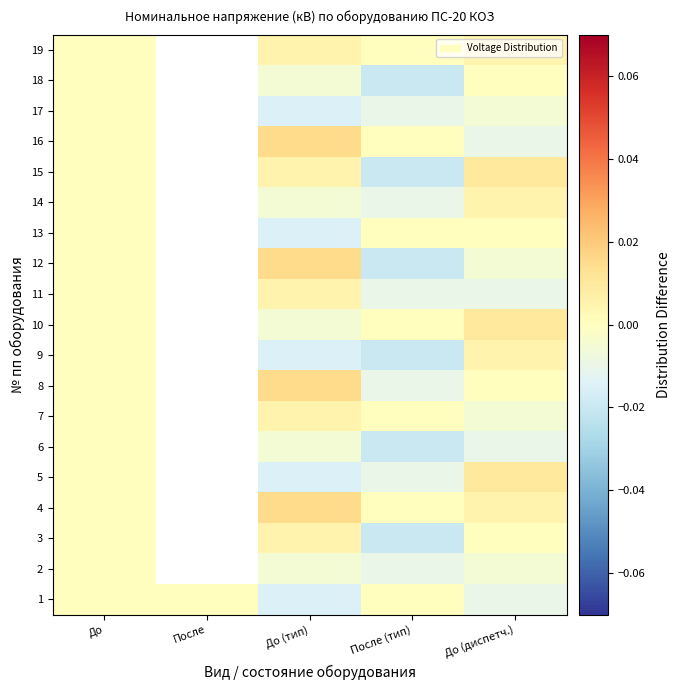

The 6 series shows 0.0 at После. True or false?

False